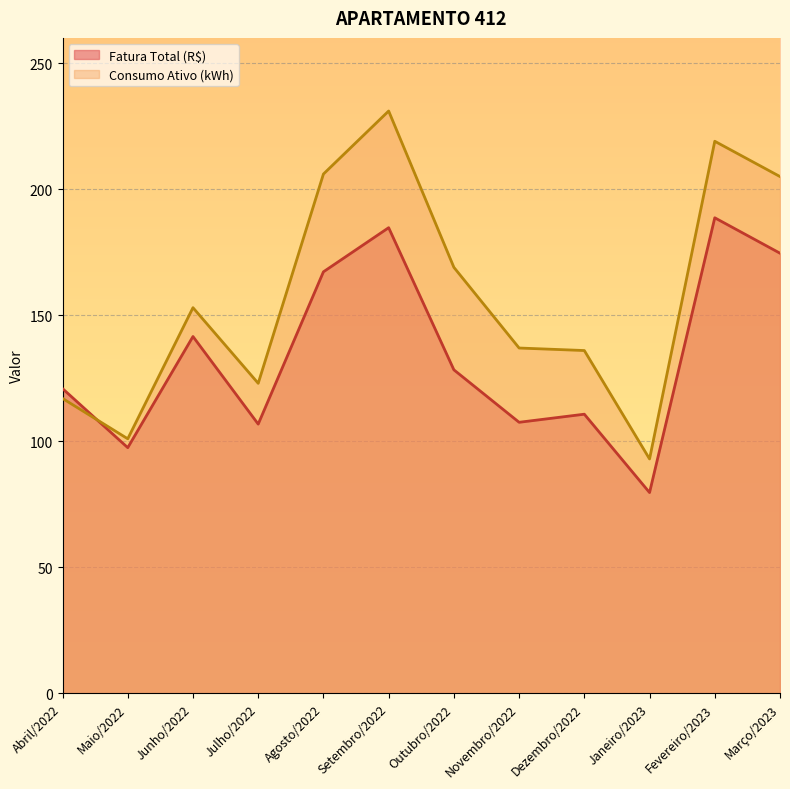

What is the total value across all series at Janeiro/2023?

172.7